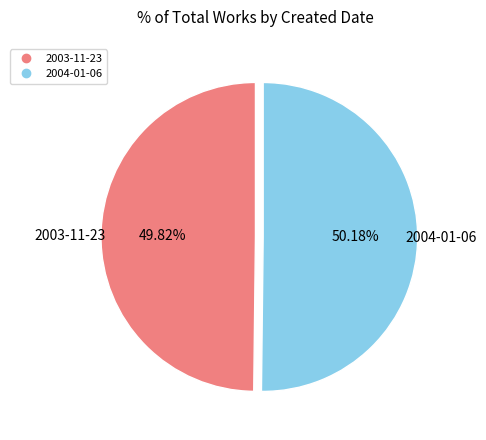

True or false: 2004-01-06 accounts for 50% of the total.

True